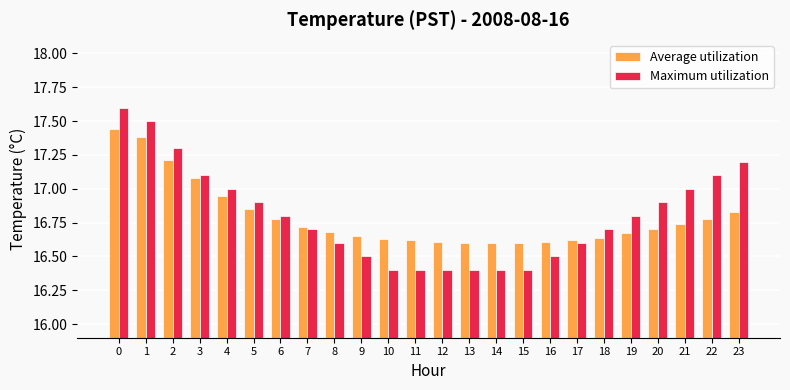

How many distinct data groups are displayed?

2